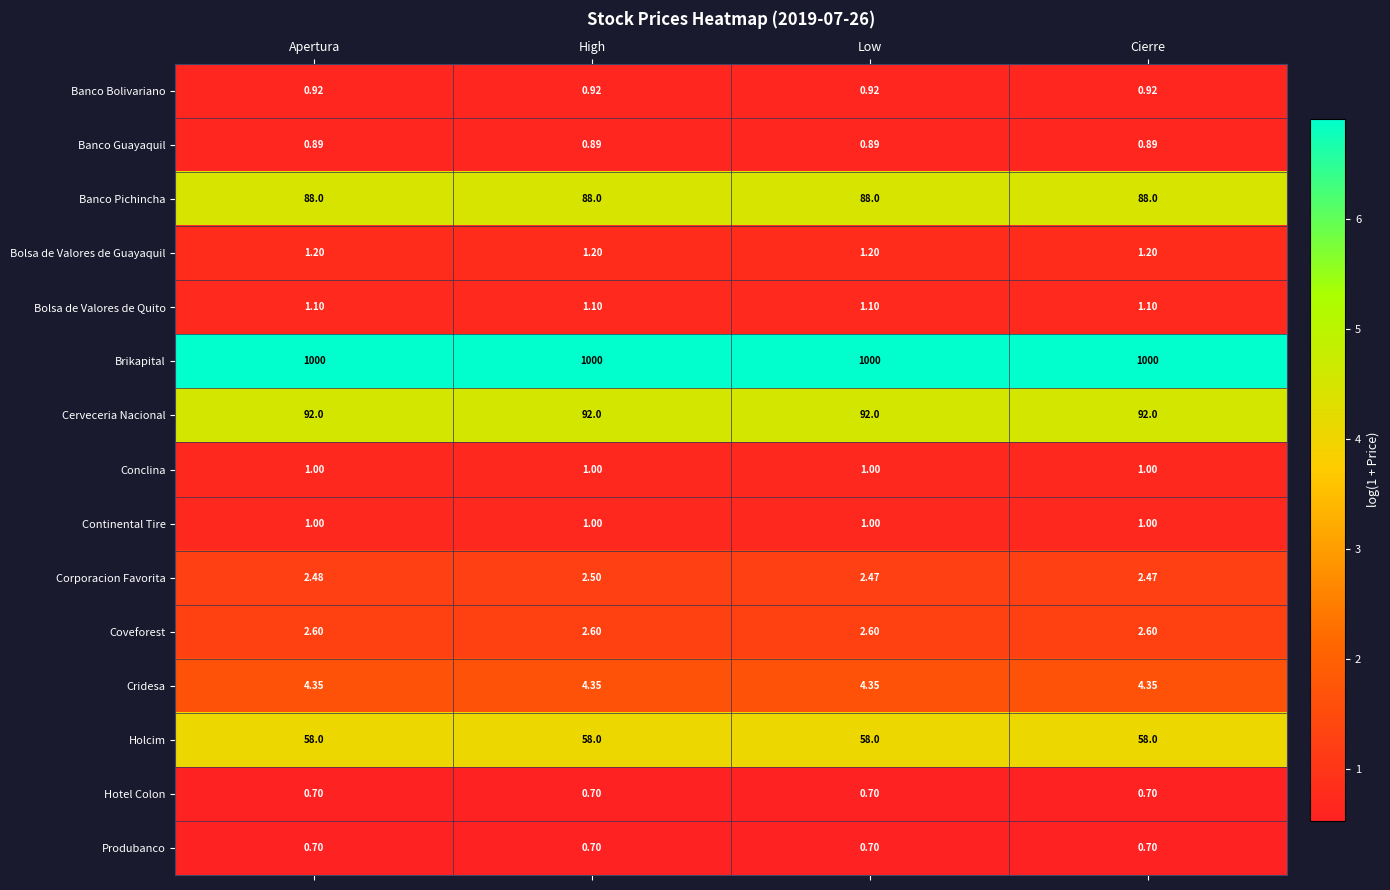

Is the value of Cerveceria Nacional at Cierre greater than the value of Bolsa de Valores de Quito at High?

Yes